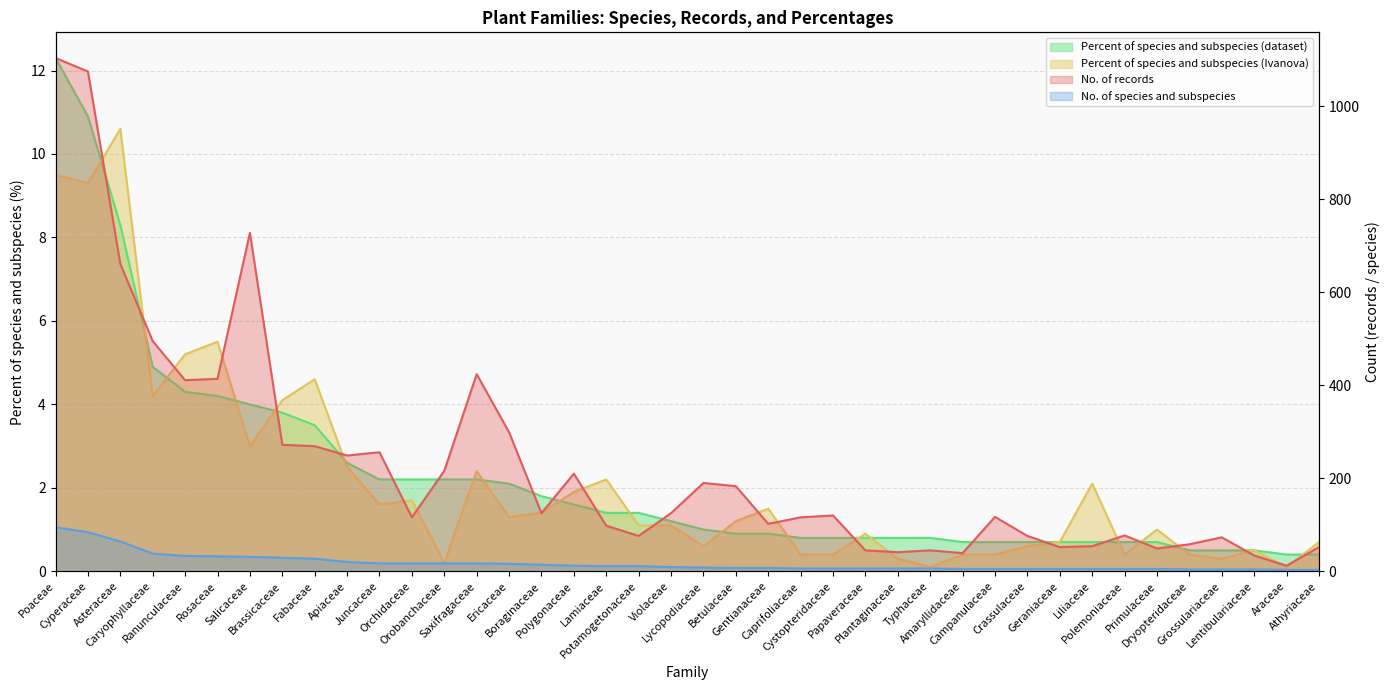

What position from the right is Campanulaceae?

11